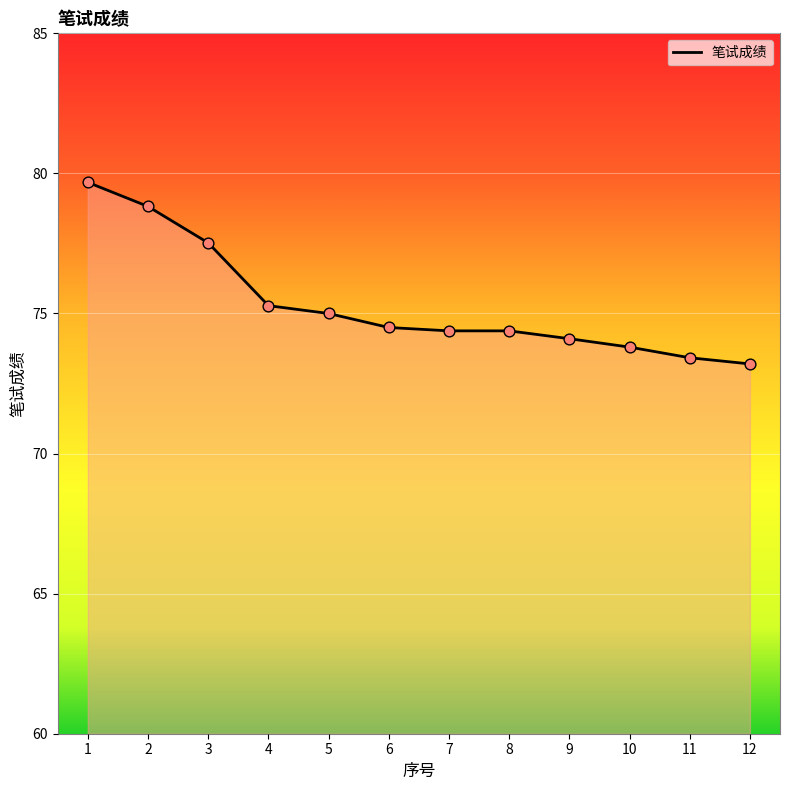

Between 1 and 5, which is larger?

1